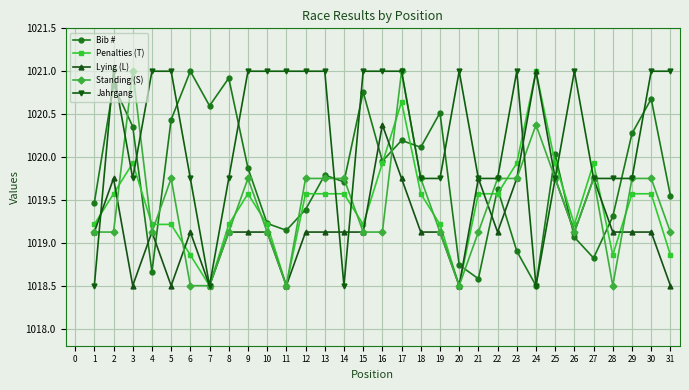

Is the value of Standing (S) at 14 greater than the value of Bib # at 3?

No